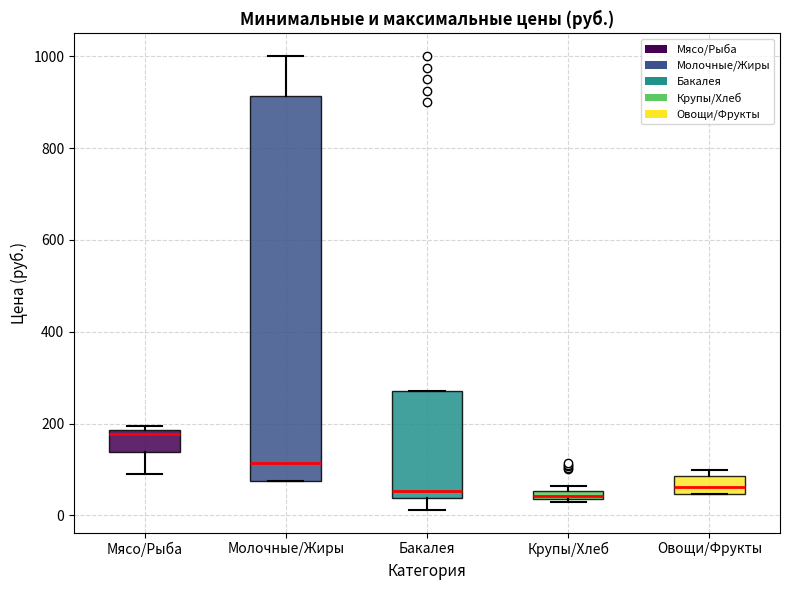

Comparing the boxes themselves (not the whiskers), which one is the tallest?

Молочные/Жиры